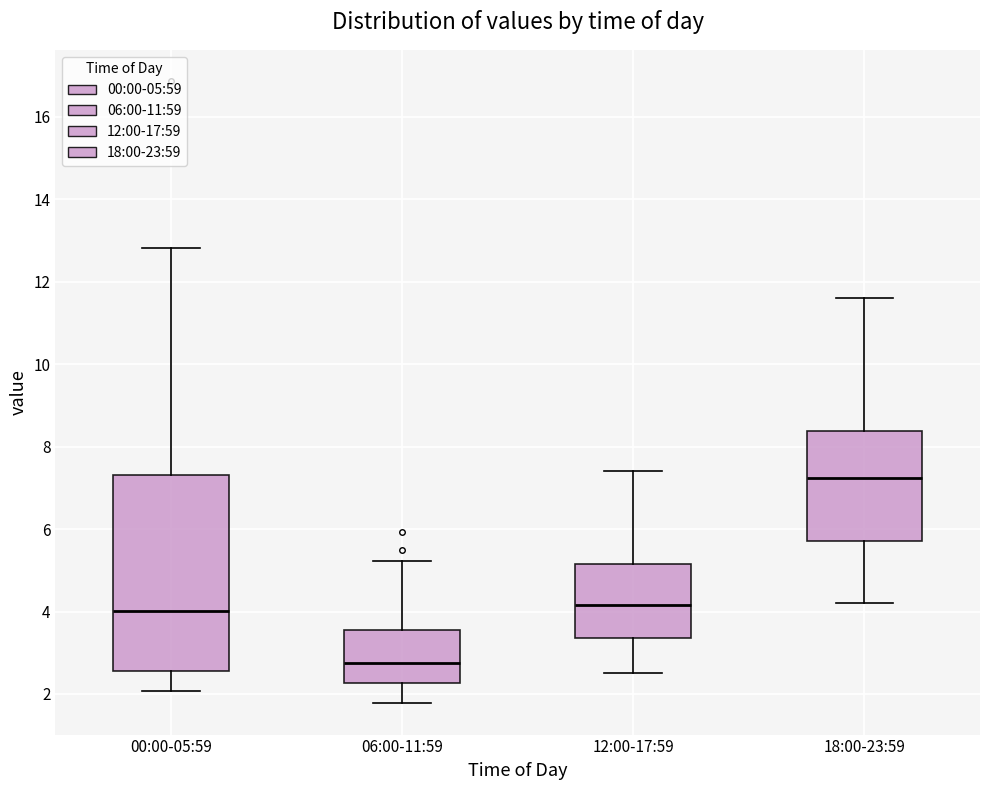

Reading left to right, read every box against the y-axis: the position of its median line, the range the box covers, and the ends of its whiskers. The values are not printed on the chart, so give them approximately, as read against the axis.

00:00-05:59: median 4.0, box 2.6 to 7.4, whiskers 2.0 to 12.8
06:00-11:59: median 2.8, box 2.2 to 3.6, whiskers 1.8 to 5.2
12:00-17:59: median 4.2, box 3.4 to 5.2, whiskers 2.6 to 7.4
18:00-23:59: median 7.2, box 5.8 to 8.4, whiskers 4.2 to 11.6